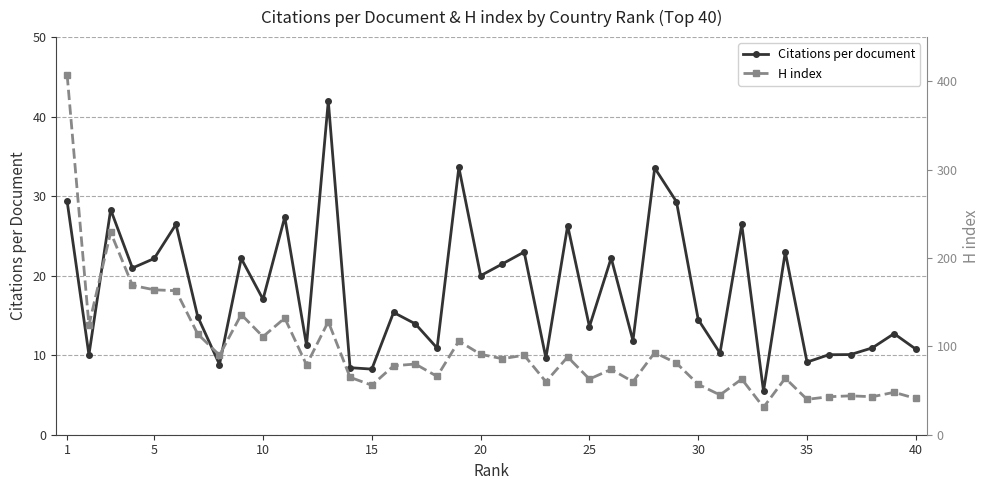

True or false: Citations per document has more than 1 interior local peaks.

True